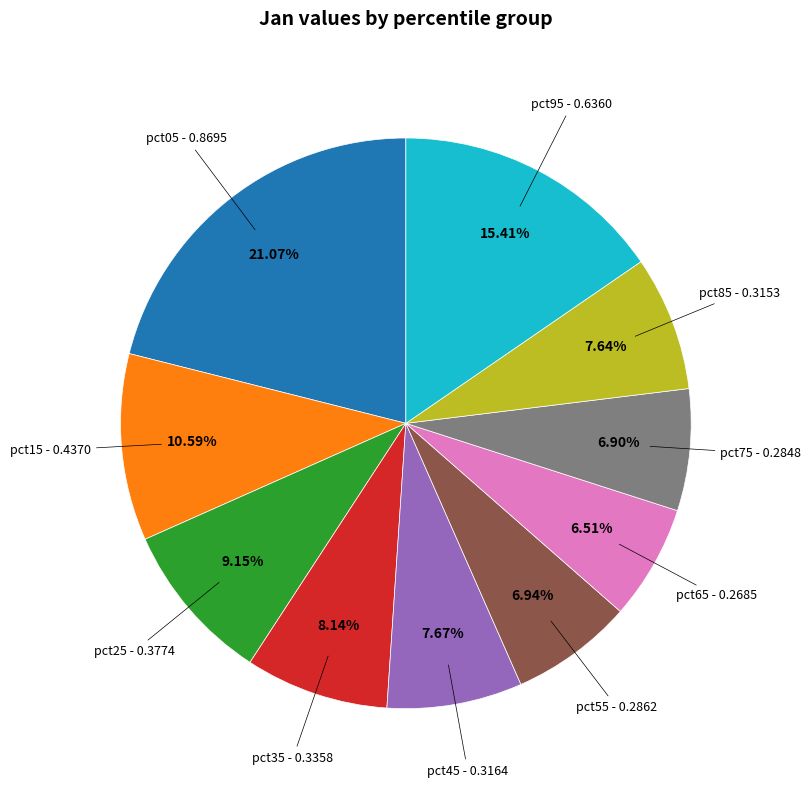

Is there any slice that represents more than half of the pie?

No